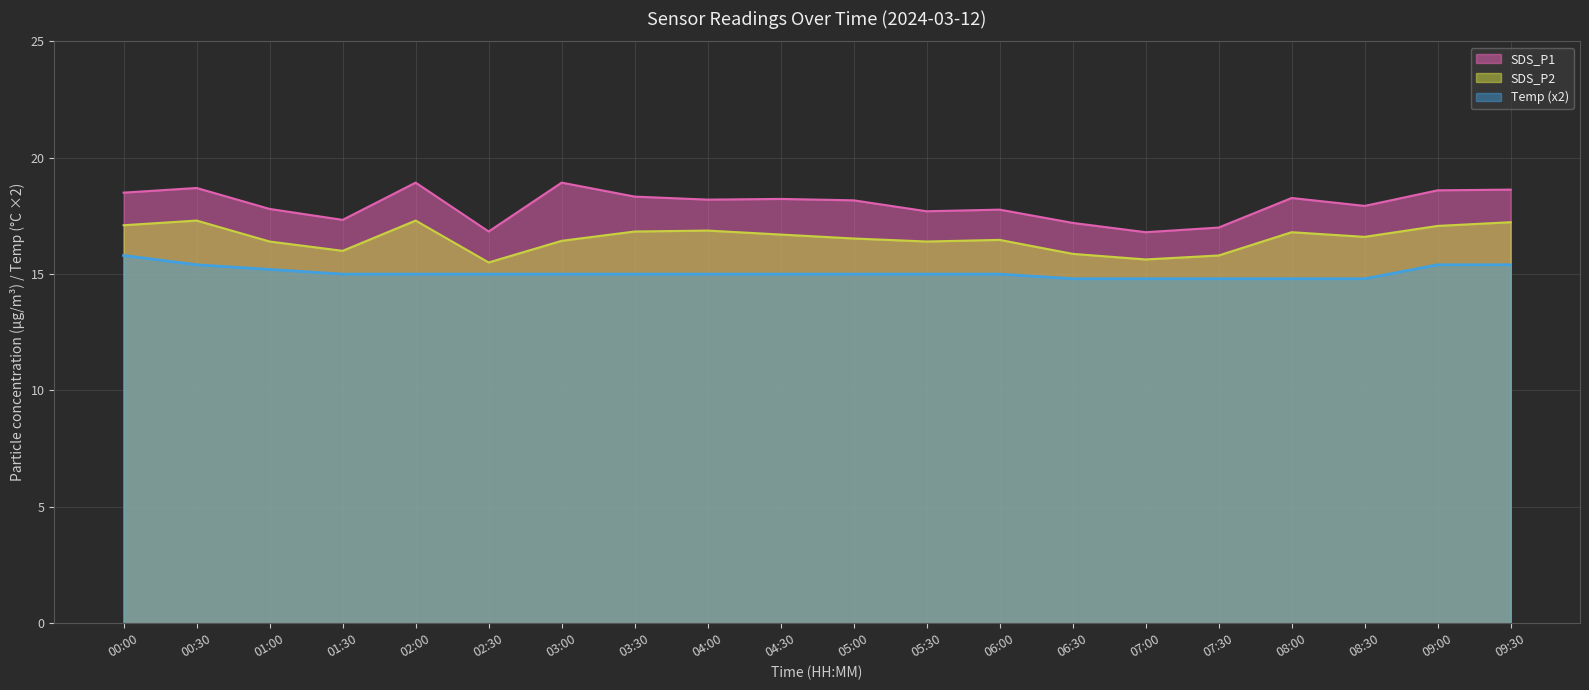

How many interior local peaks does the SDS_P1 series have?

6